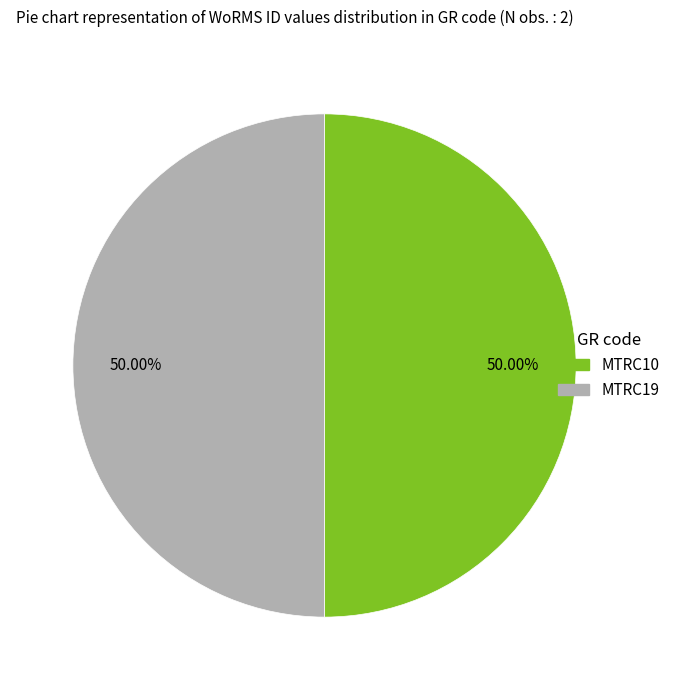

What percentage do MTRC19 and MTRC10 together represent?

100.0%